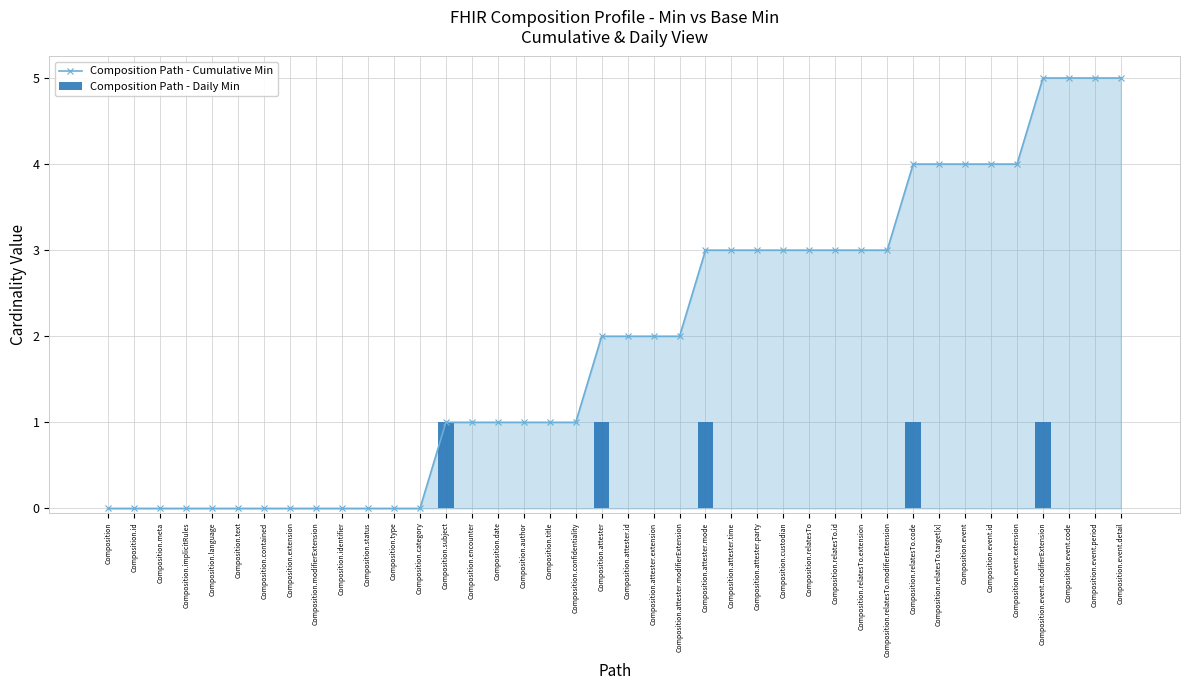

True or false: Composition Path - Cumulative Min has a value of 3 at Composition.identifier.

False